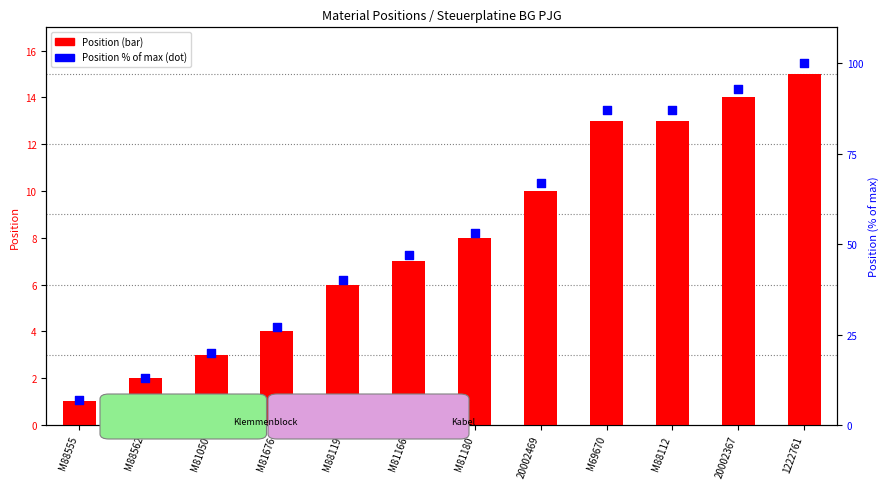

Which series has the largest Y range (max minus min)?

Position (% of max)